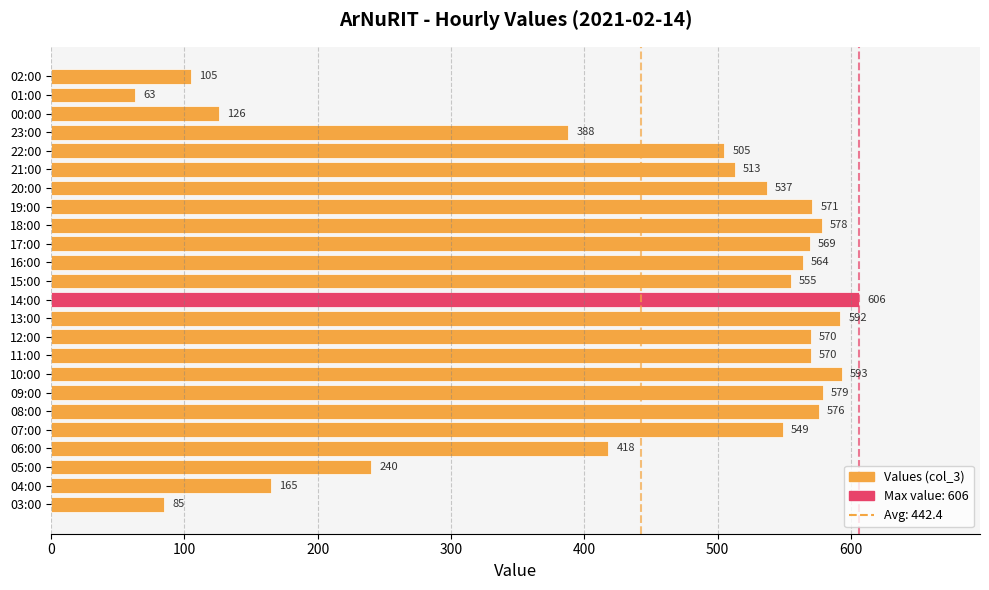

At which label is the value closest to 334?

23:00